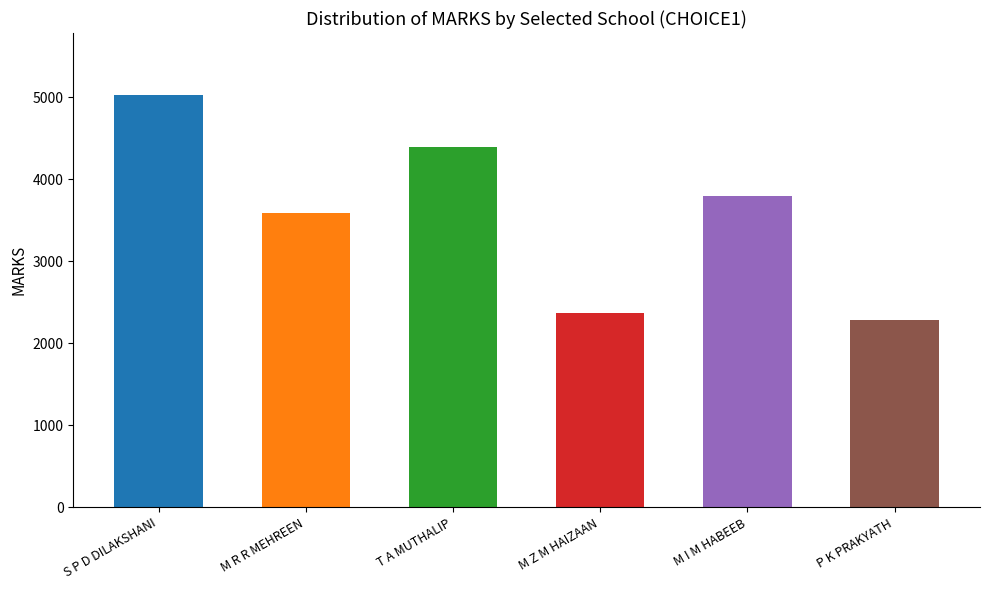

What is the ratio of the value at P K PRAKYATH to the value at T A MUTHALIP?

0.5